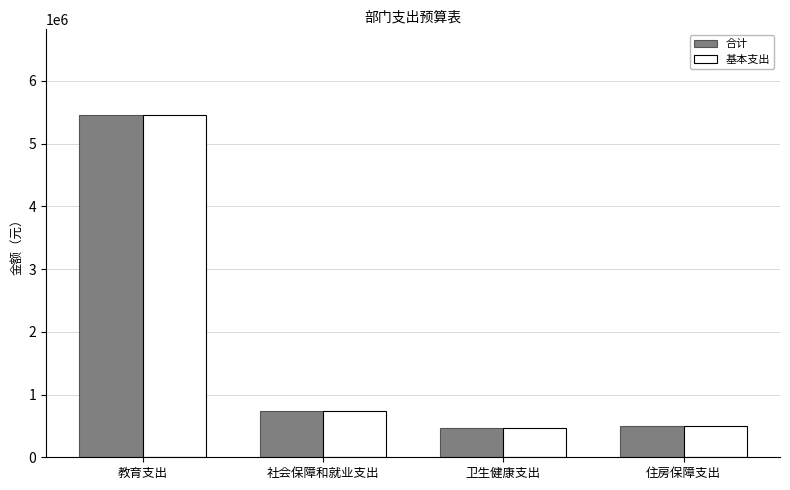

What is the sum of all 基本支出 values?

7152576.3